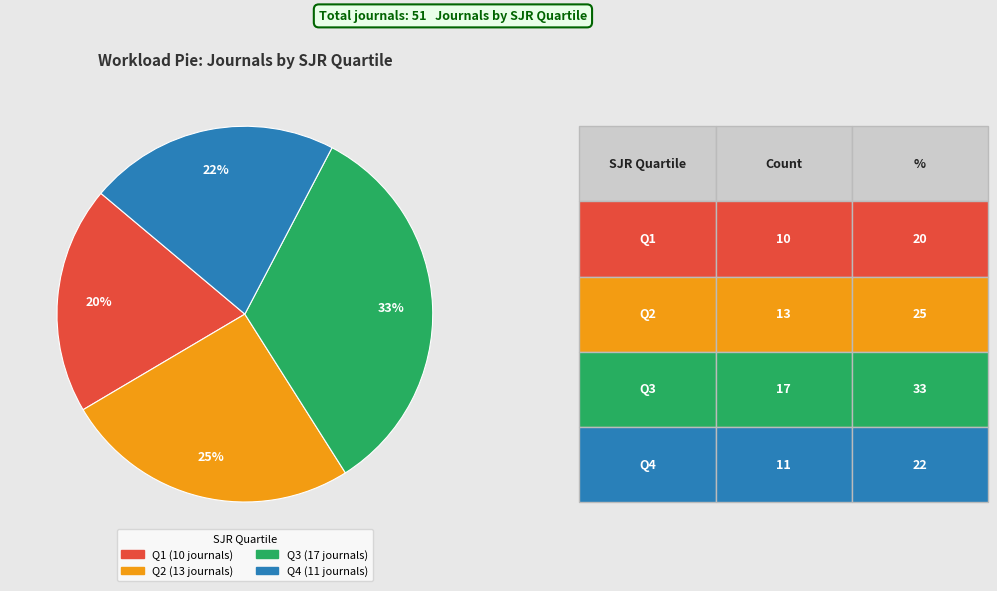

Combined, do Q1 and Q4 account for over 50%?

No